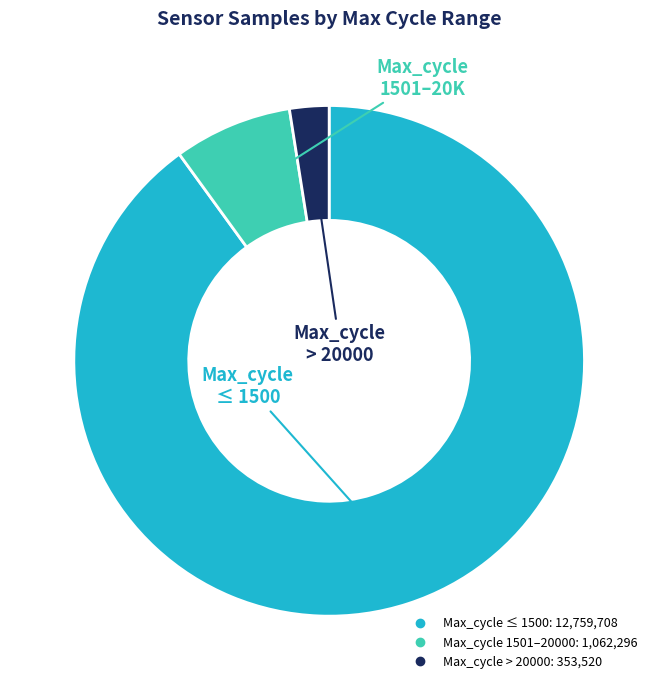

Is there a majority slice in this chart?

Yes